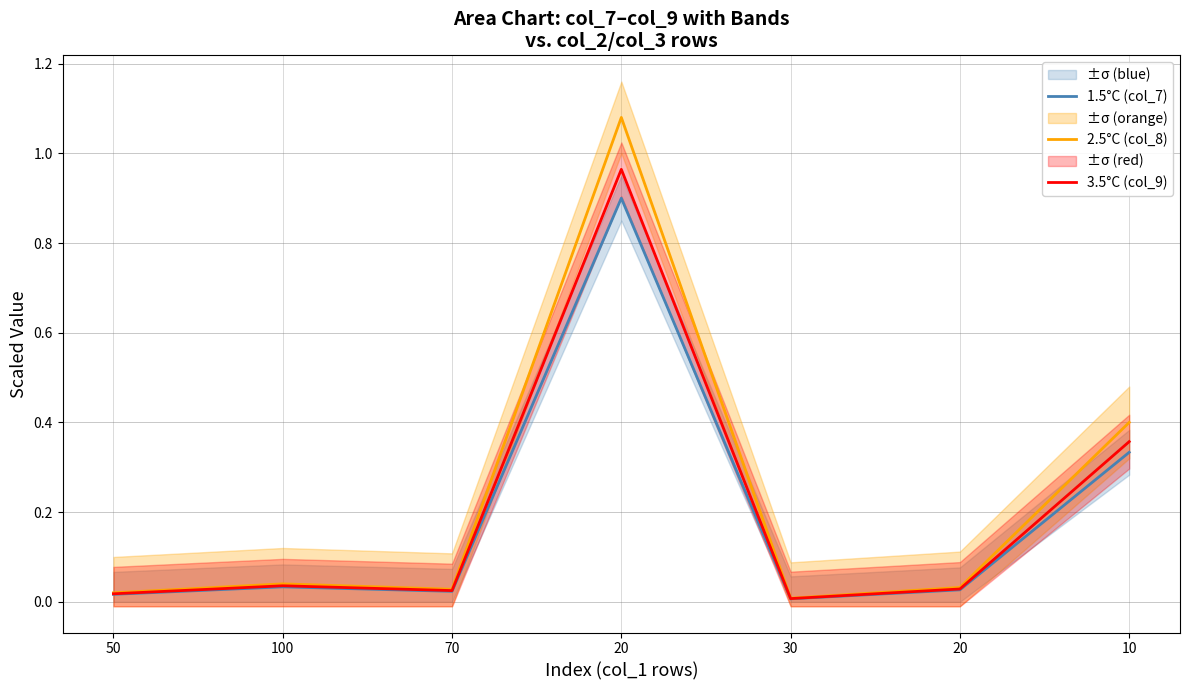

True or false: 1.5°C (col_7) and 3.5°C (col_9) cross at least once.

False